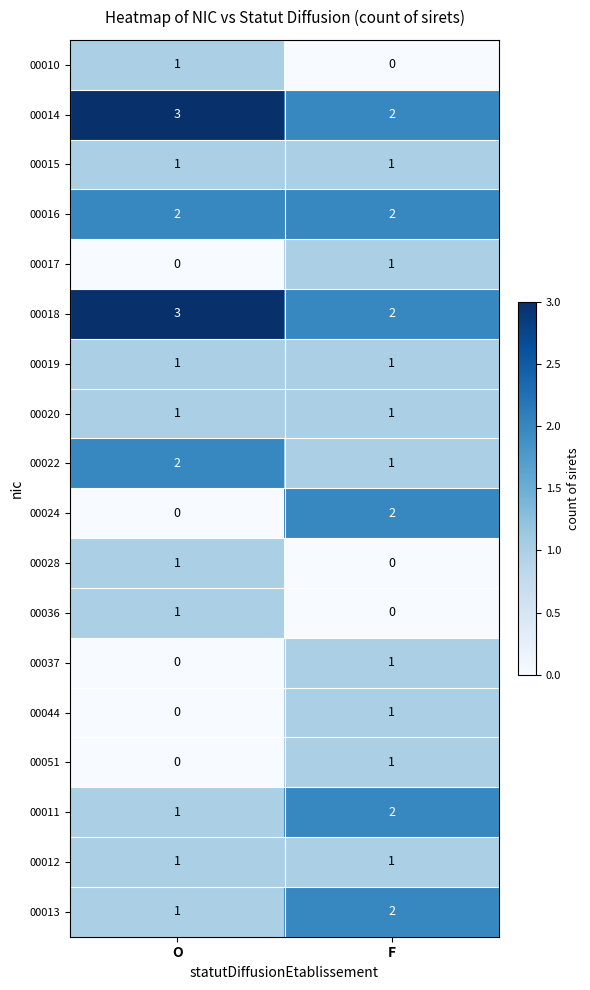

The 00020 series shows 1 at F. True or false?

True